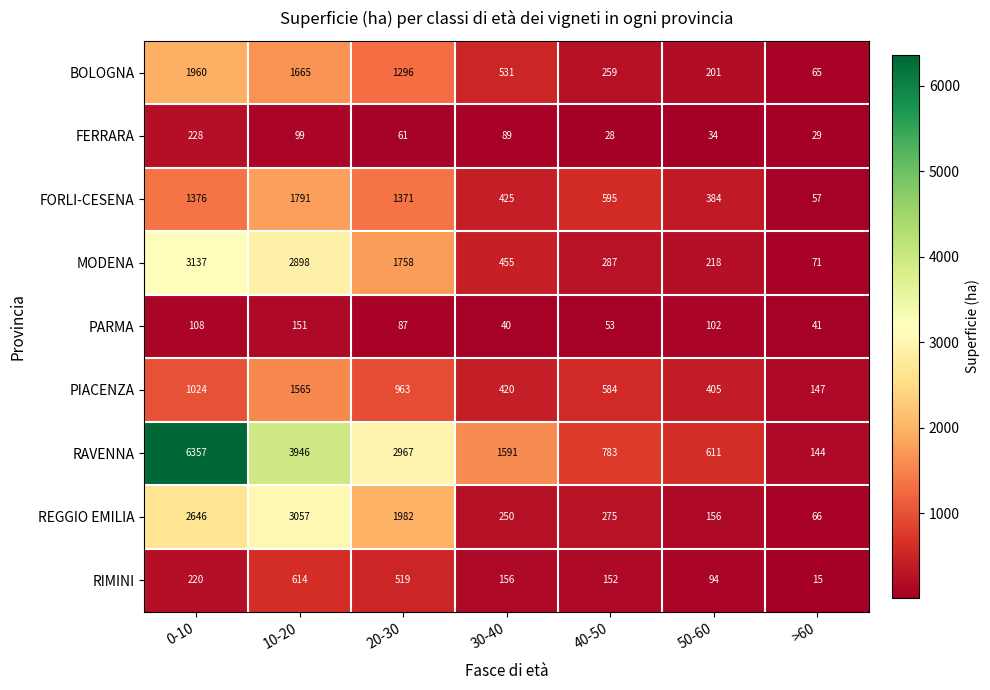

Where does the PARMA series first go above 87?

0-10